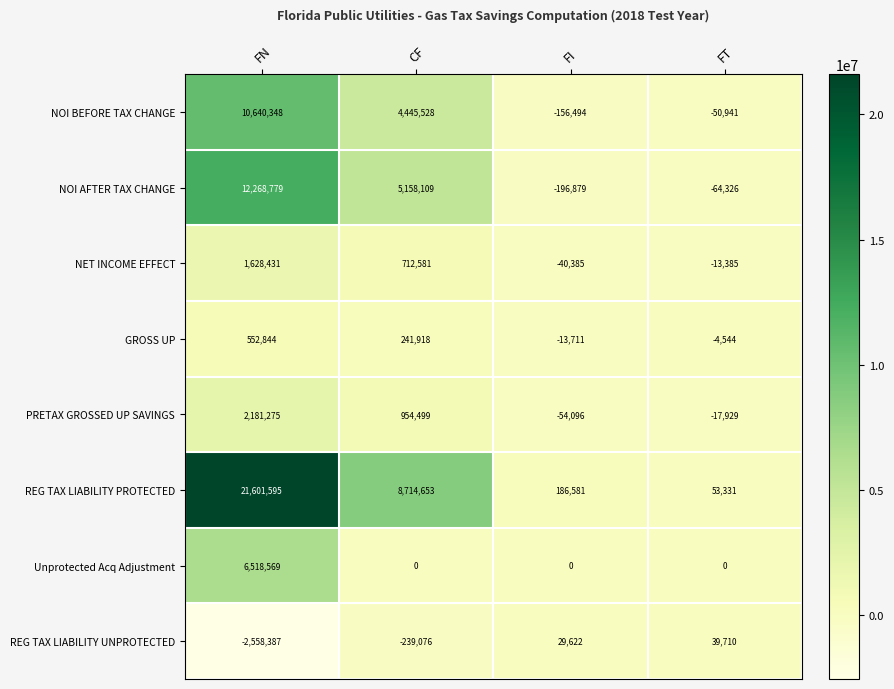

Which series changed the most between CF and FT?

REG TAX LIABILITY PROTECTED